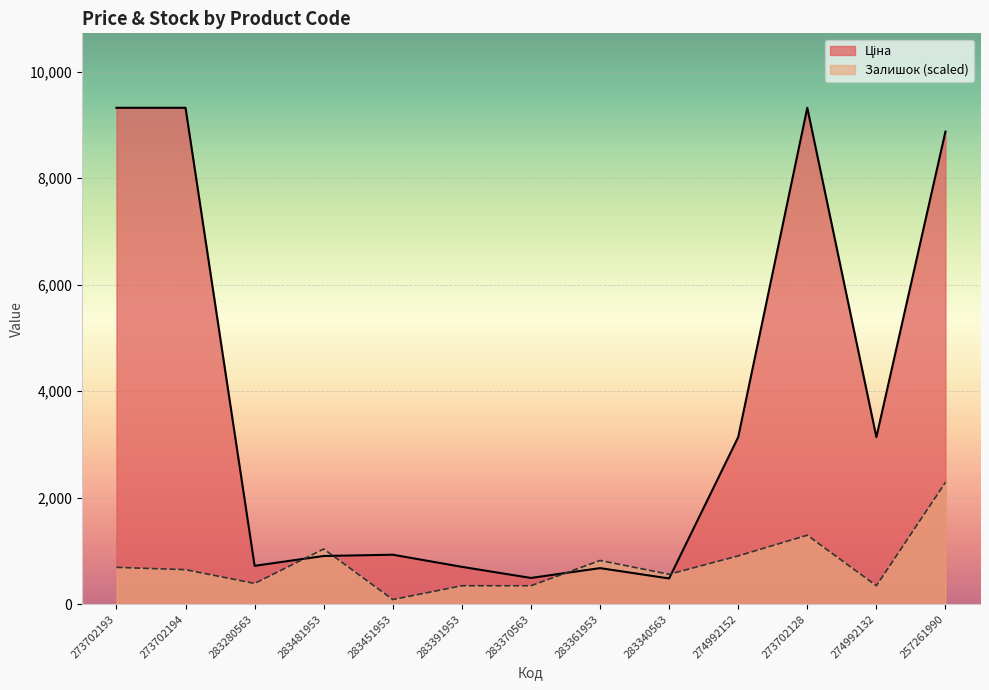

At how many categories does at least one series exceed 5823?

4